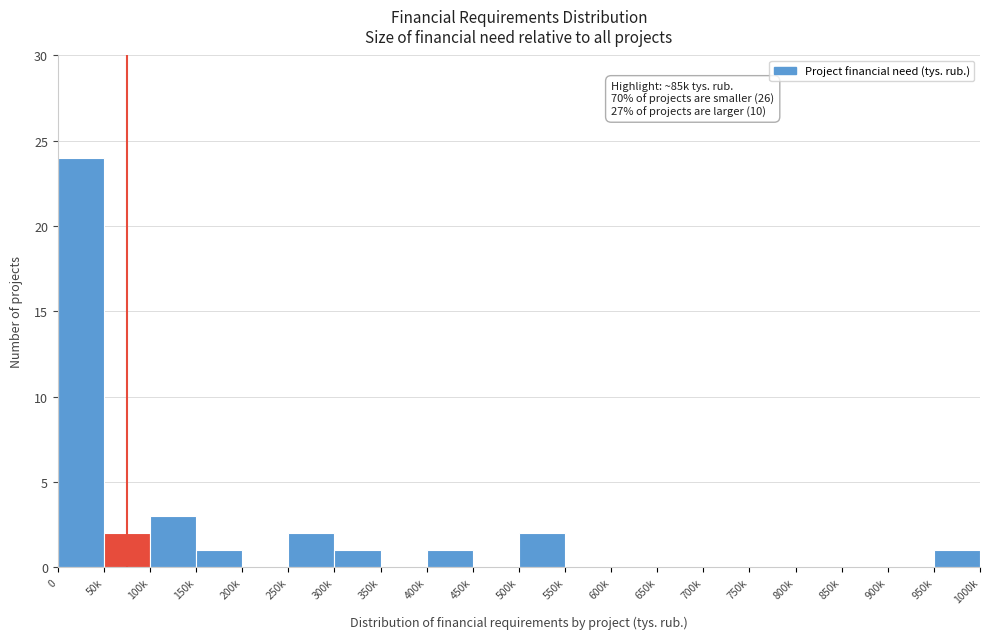

Reading left to right, what are all the values shown in this chart?

0=24	50k=2	100k=3	150k=1	200k=0	250k=2	300k=1	350k=0	400k=1	450k=0	500k=2	550k=0	600k=0	650k=0	700k=0	750k=0	800k=0	850k=0	900k=0	950k=1